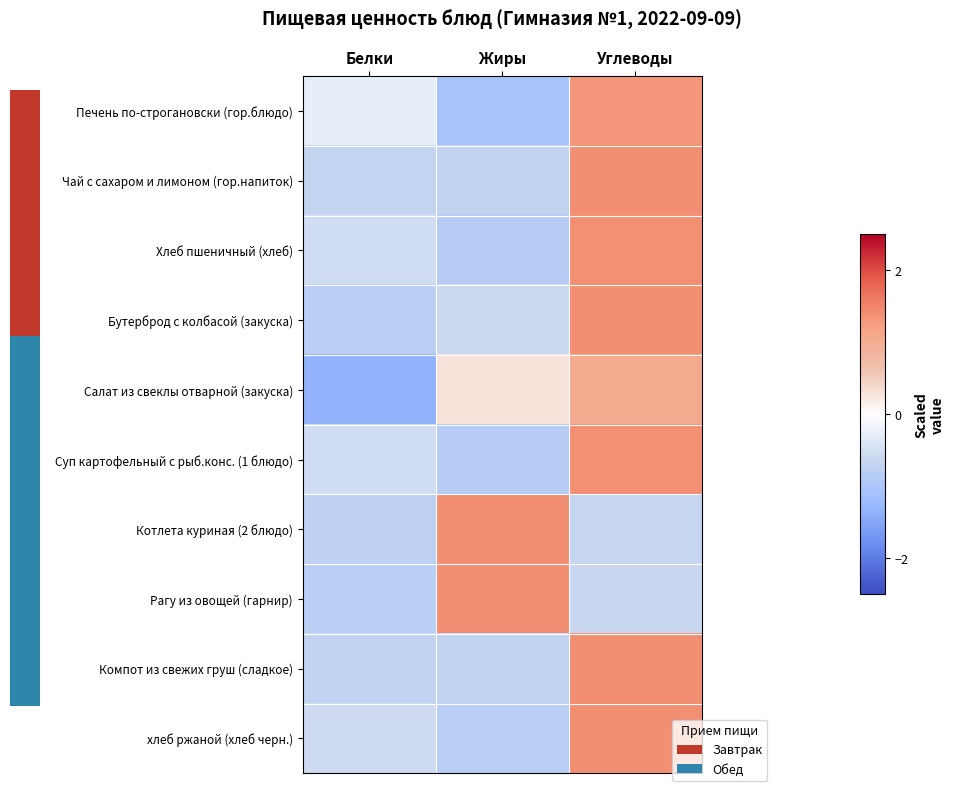

What is the greatest value displayed?

1.4